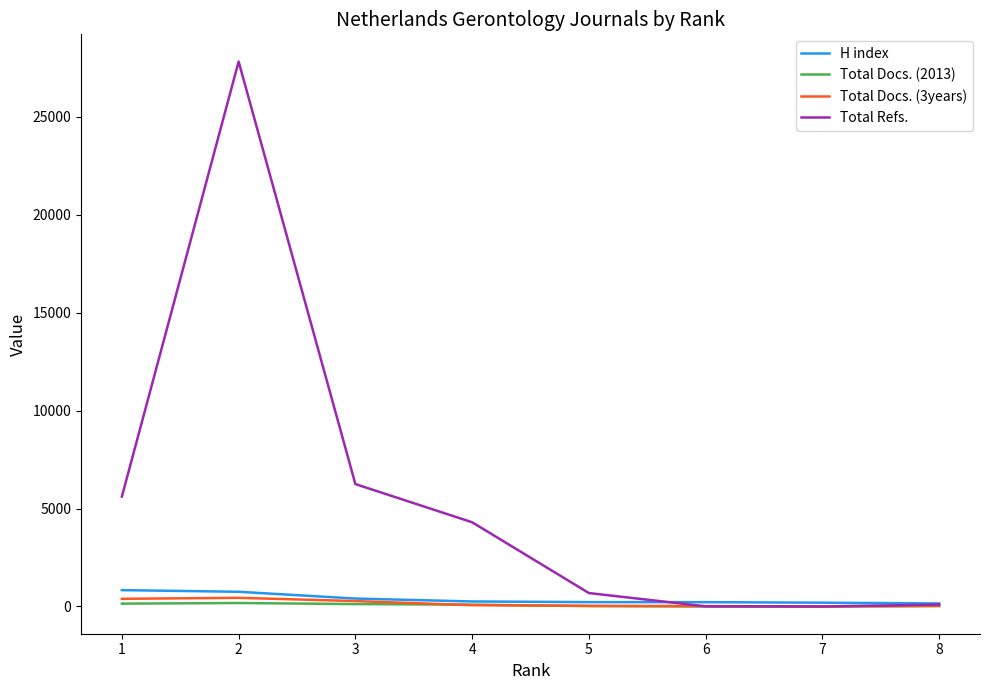

What is the difference between the maximum and second lowest values in the Total Docs. (3years) series?

424